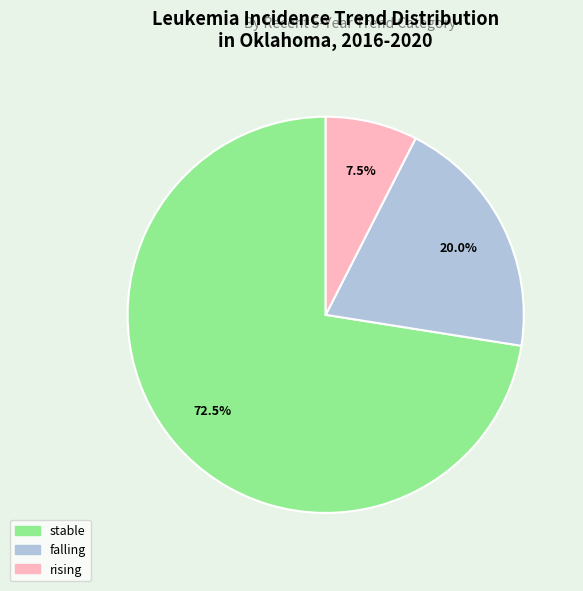

To the nearest percent, what percentage of the pie is falling?

20%